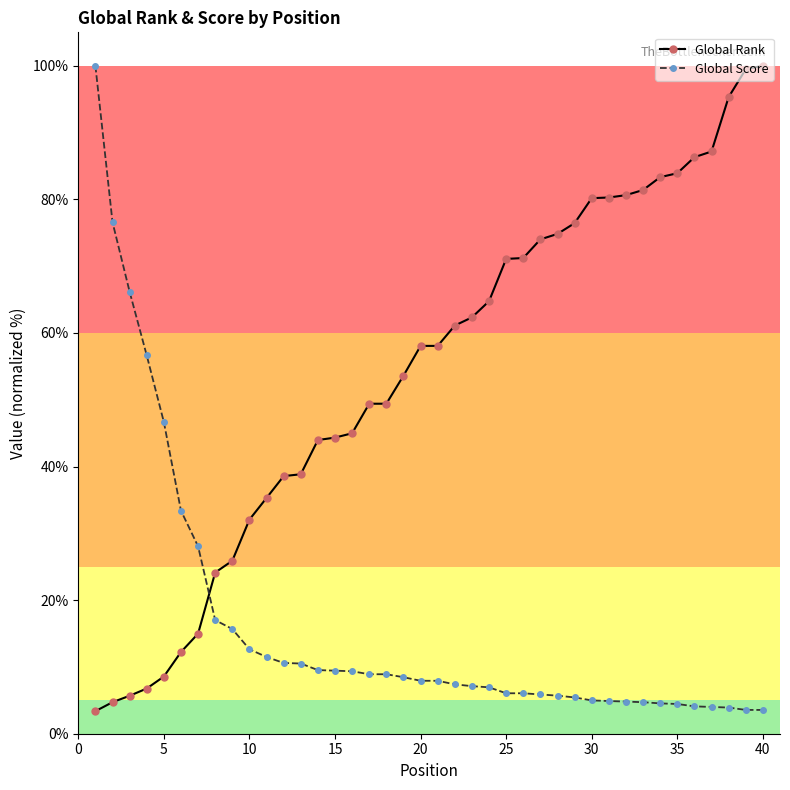

How many lines are shown in the chart?

2